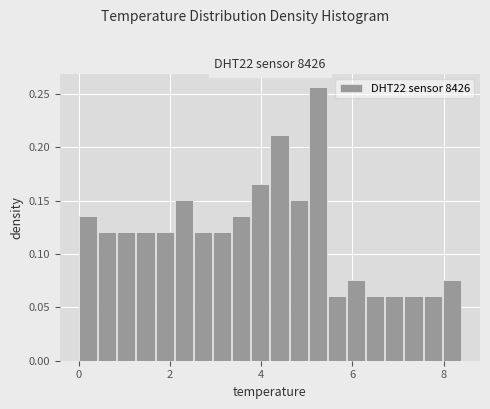

Around what value on the x-axis is the tallest bar? Give the approximate position of its centre, as read against the axis.

5.2